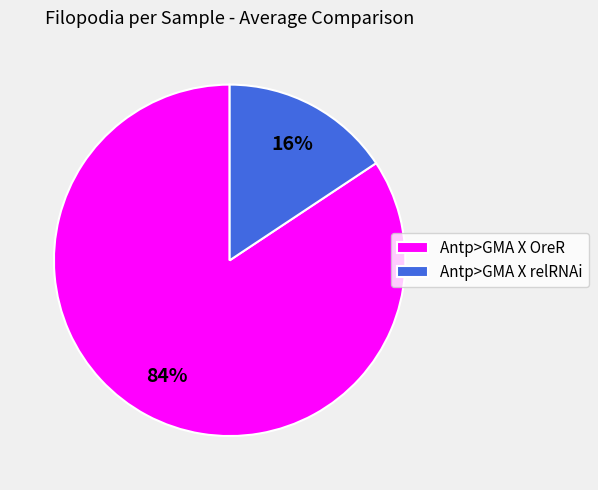

To the nearest percent, what is the combined percentage of Antp>GMA X OreR and Antp>GMA X relRNAi?

100%